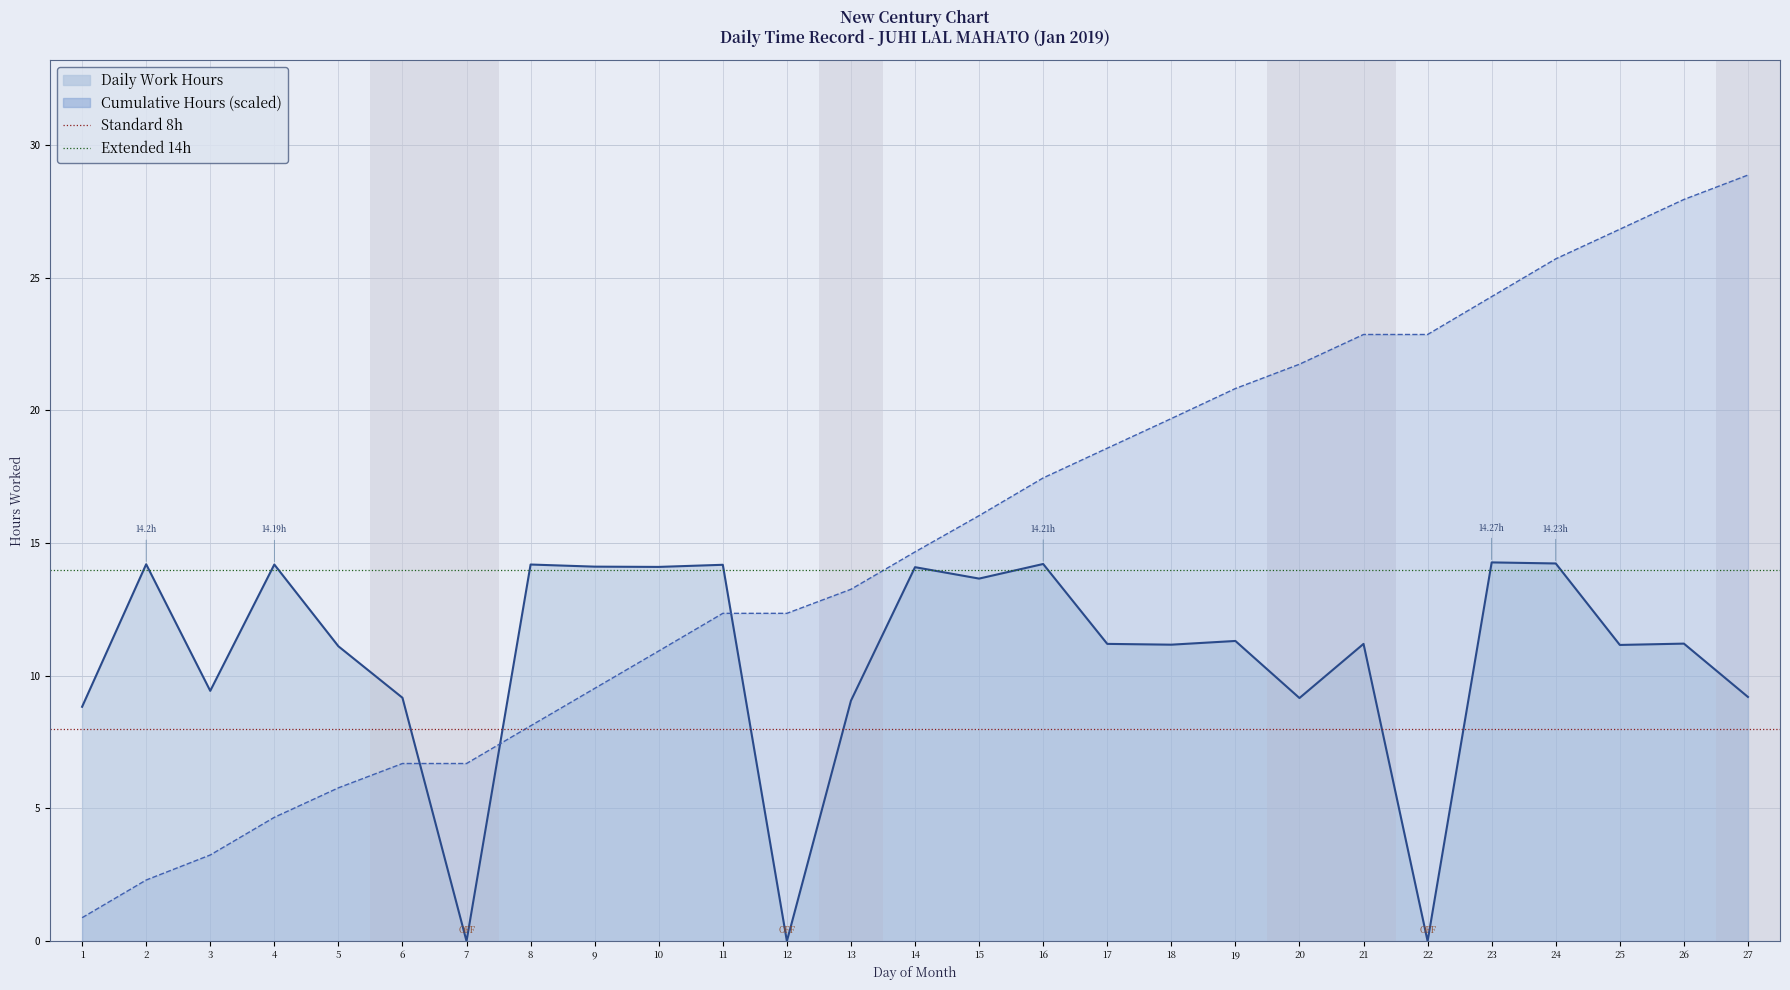

How many lines are shown in the chart?

2